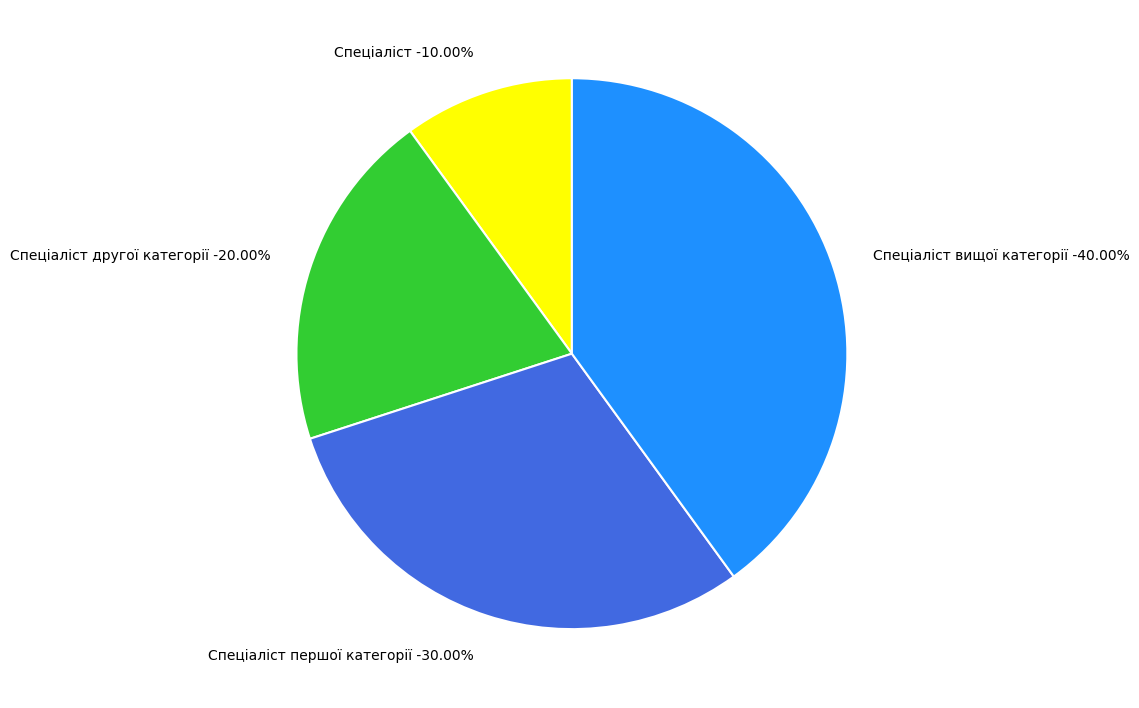

To the nearest percent, what percentage of the pie is Спеціаліст вищої категорії?

40%